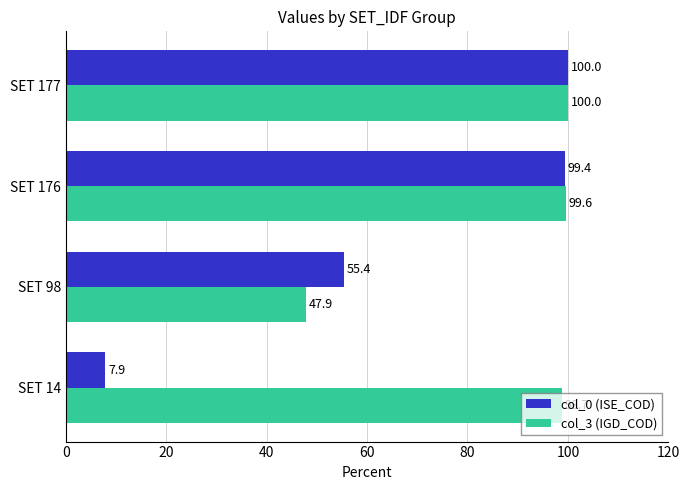

What is the difference between the maximum and minimum values in the col_3 (IGD_COD) series?

52.1